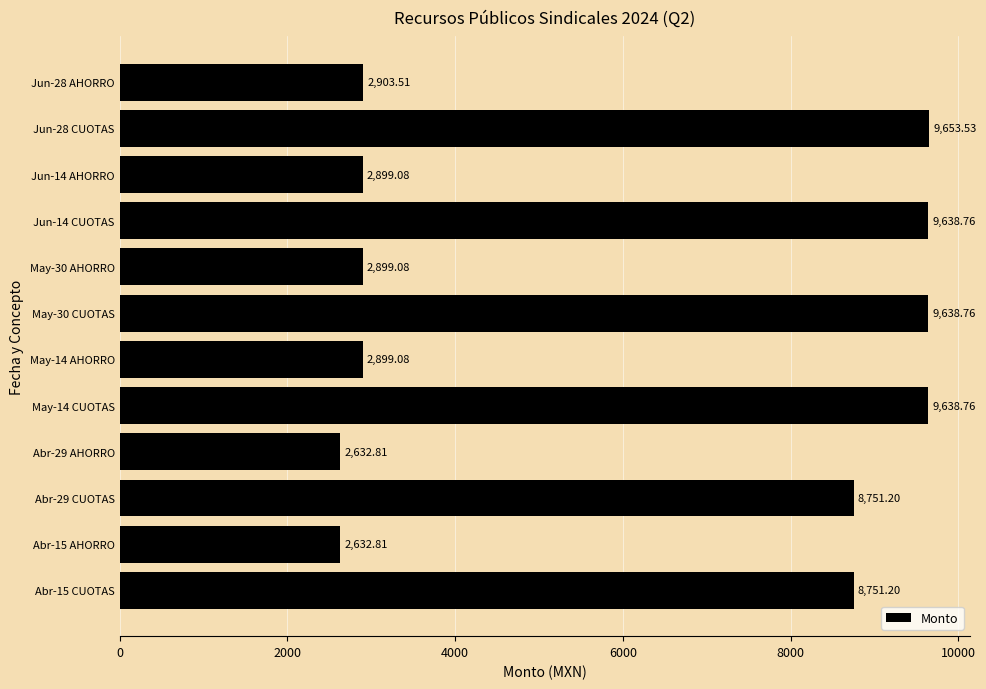

What is the difference between the values at Abr-15 AHORRO and Jun-28 AHORRO?

270.7